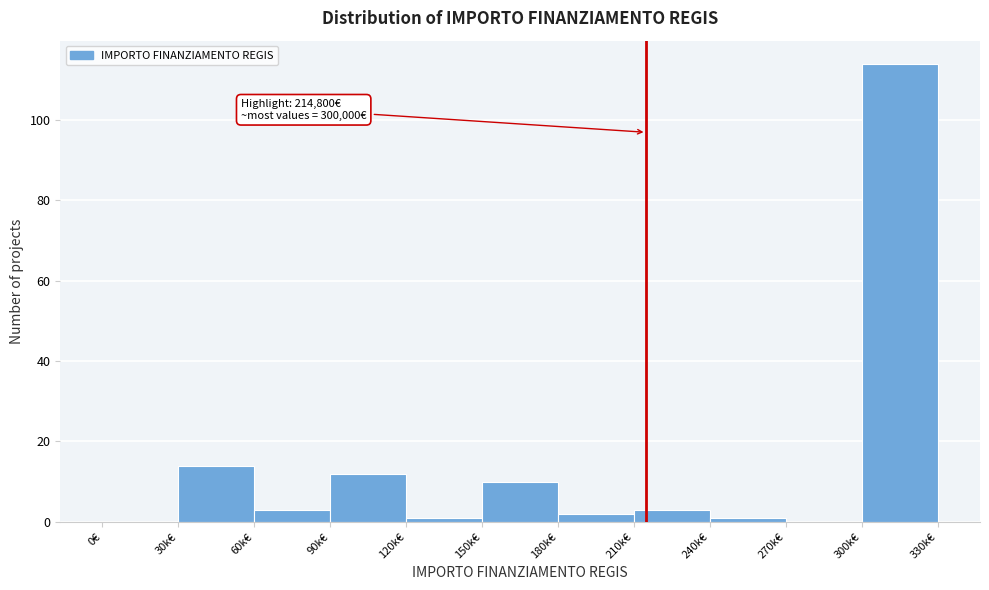

Reading left to right, what are all the values shown in this chart?

0€=0	30k€=14	60k€=3	90k€=12	120k€=1	150k€=10	180k€=2	210k€=3	240k€=1	270k€=0	300k€=114